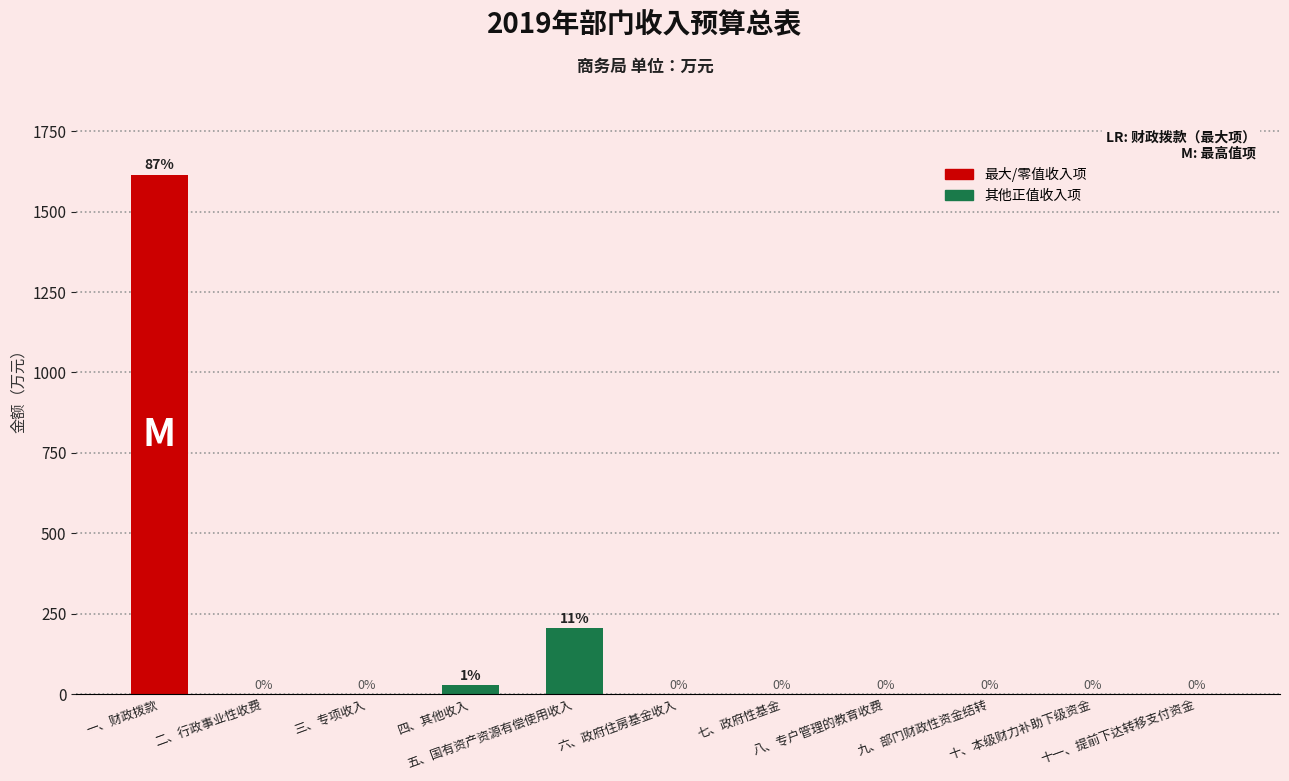

Which category has the highest value across all series?

一、财政拨款